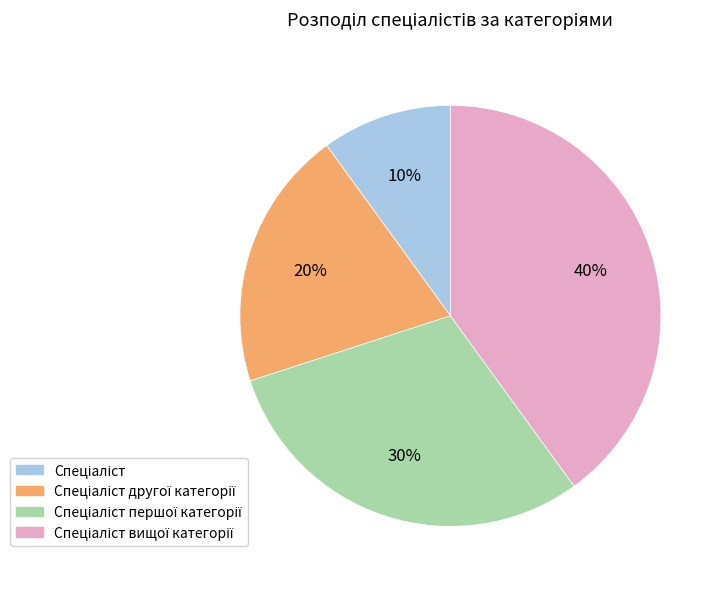

Does any single category account for the majority?

No